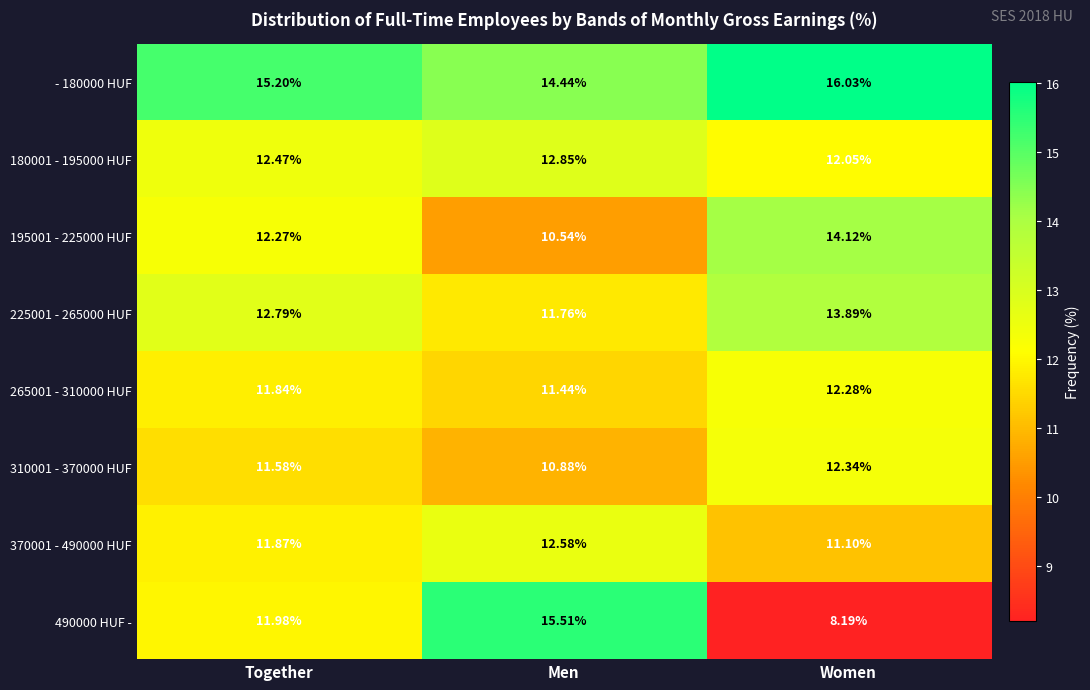

At which label does 225001 - 265000 HUF first exceed 12?

Together